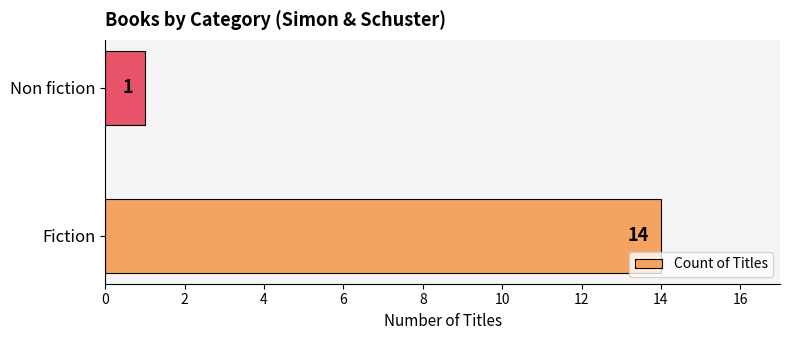

What is the greatest value displayed?

14